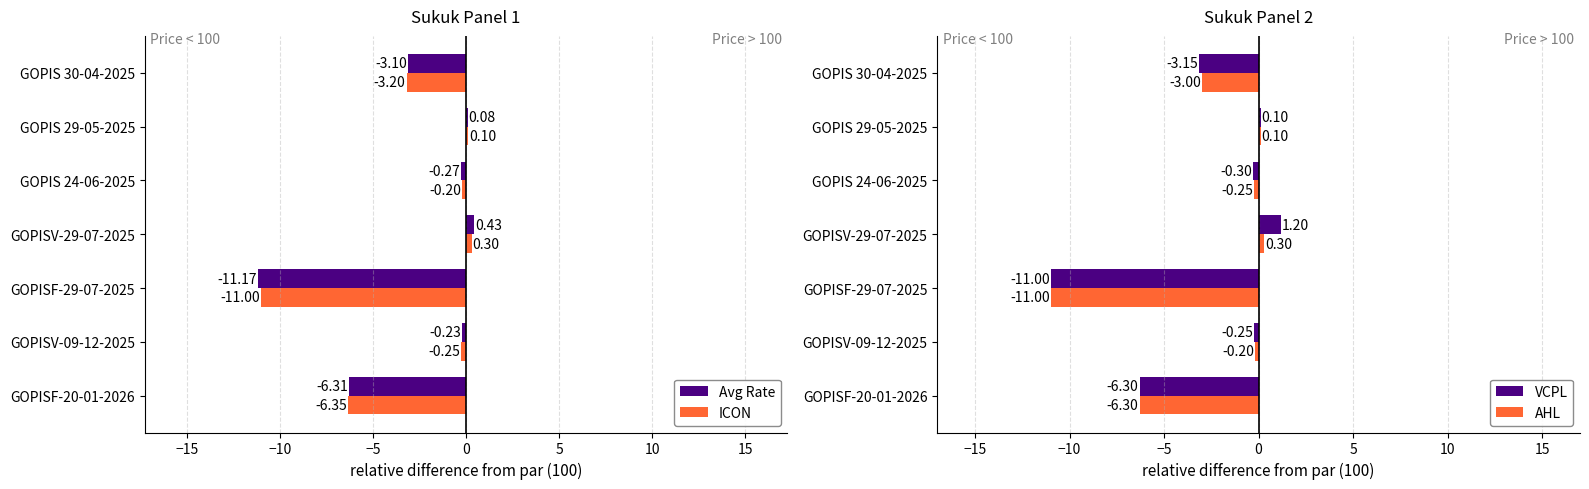

What is the difference between the maximum and minimum values in the ICON series?

11.3